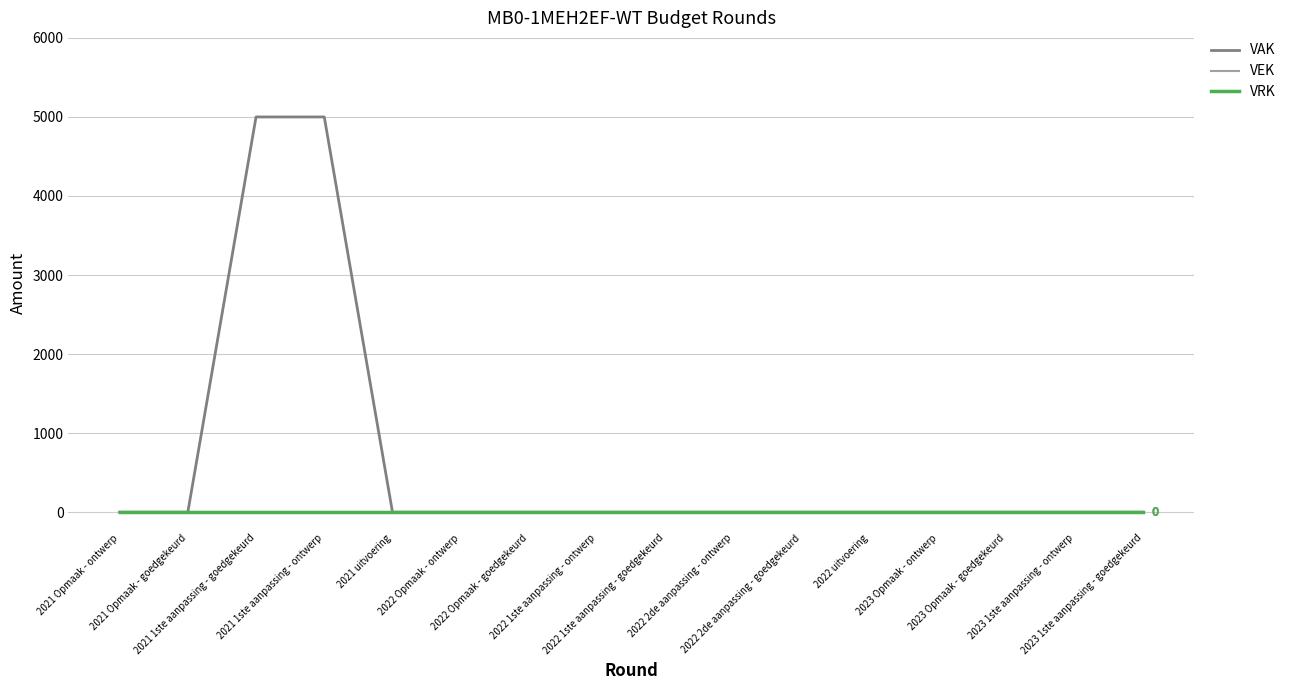

Reading left to right, extract all data points from this chart.

VAK: 2021 Opmaak - ontwerp=0	2021 Opmaak - goedgekeurd=0	2021 1ste aanpassing - goedgekeurd=5000	2021 1ste aanpassing - ontwerp=5000	2021 uitvoering=0	2022 Opmaak - ontwerp=0	2022 Opmaak - goedgekeurd=0	2022 1ste aanpassing - ontwerp=0	2022 1ste aanpassing - goedgekeurd=0	2022 2de aanpassing - ontwerp=0	2022 2de aanpassing - goedgekeurd=0	2022 uitvoering=0	2023 Opmaak - ontwerp=0	2023 Opmaak - goedgekeurd=0	2023 1ste aanpassing - ontwerp=0	2023 1ste aanpassing - goedgekeurd=0
VEK: 2021 Opmaak - ontwerp=0	2021 Opmaak - goedgekeurd=0	2021 1ste aanpassing - goedgekeurd=0	2021 1ste aanpassing - ontwerp=0	2021 uitvoering=0	2022 Opmaak - ontwerp=0	2022 Opmaak - goedgekeurd=0	2022 1ste aanpassing - ontwerp=0	2022 1ste aanpassing - goedgekeurd=0	2022 2de aanpassing - ontwerp=0	2022 2de aanpassing - goedgekeurd=0	2022 uitvoering=0	2023 Opmaak - ontwerp=0	2023 Opmaak - goedgekeurd=0	2023 1ste aanpassing - ontwerp=0	2023 1ste aanpassing - goedgekeurd=0
VRK: 2021 Opmaak - ontwerp=0	2021 Opmaak - goedgekeurd=0	2021 1ste aanpassing - goedgekeurd=0	2021 1ste aanpassing - ontwerp=0	2021 uitvoering=0	2022 Opmaak - ontwerp=0	2022 Opmaak - goedgekeurd=0	2022 1ste aanpassing - ontwerp=0	2022 1ste aanpassing - goedgekeurd=0	2022 2de aanpassing - ontwerp=0	2022 2de aanpassing - goedgekeurd=0	2022 uitvoering=0	2023 Opmaak - ontwerp=0	2023 Opmaak - goedgekeurd=0	2023 1ste aanpassing - ontwerp=0	2023 1ste aanpassing - goedgekeurd=0